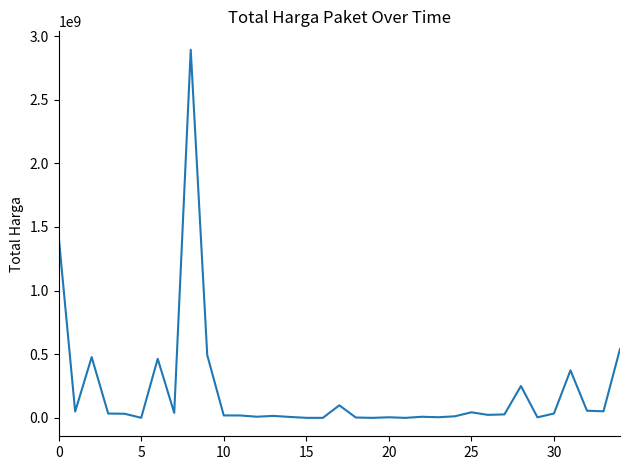

What is the difference between the maximum and minimum values?

2892044000